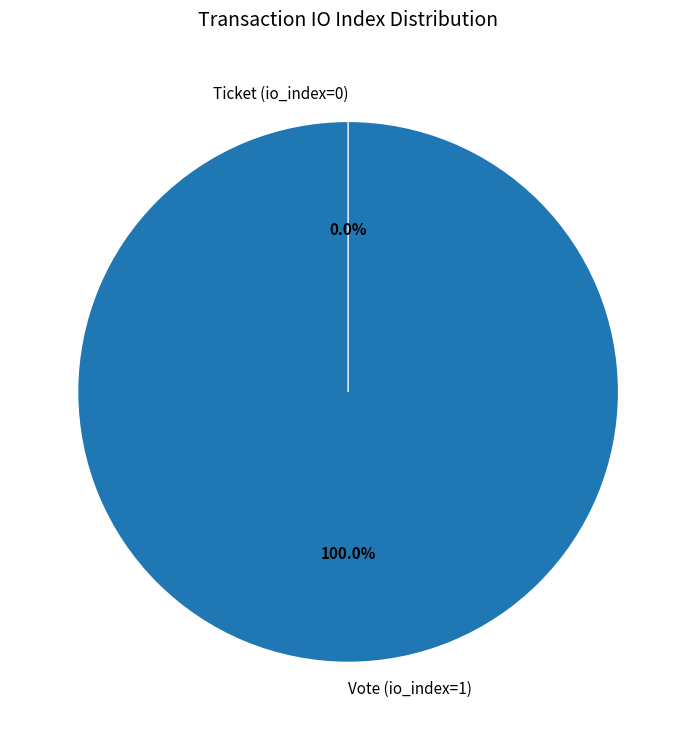

How much of the chart is everything except Ticket (io_index=0)?

100.0%